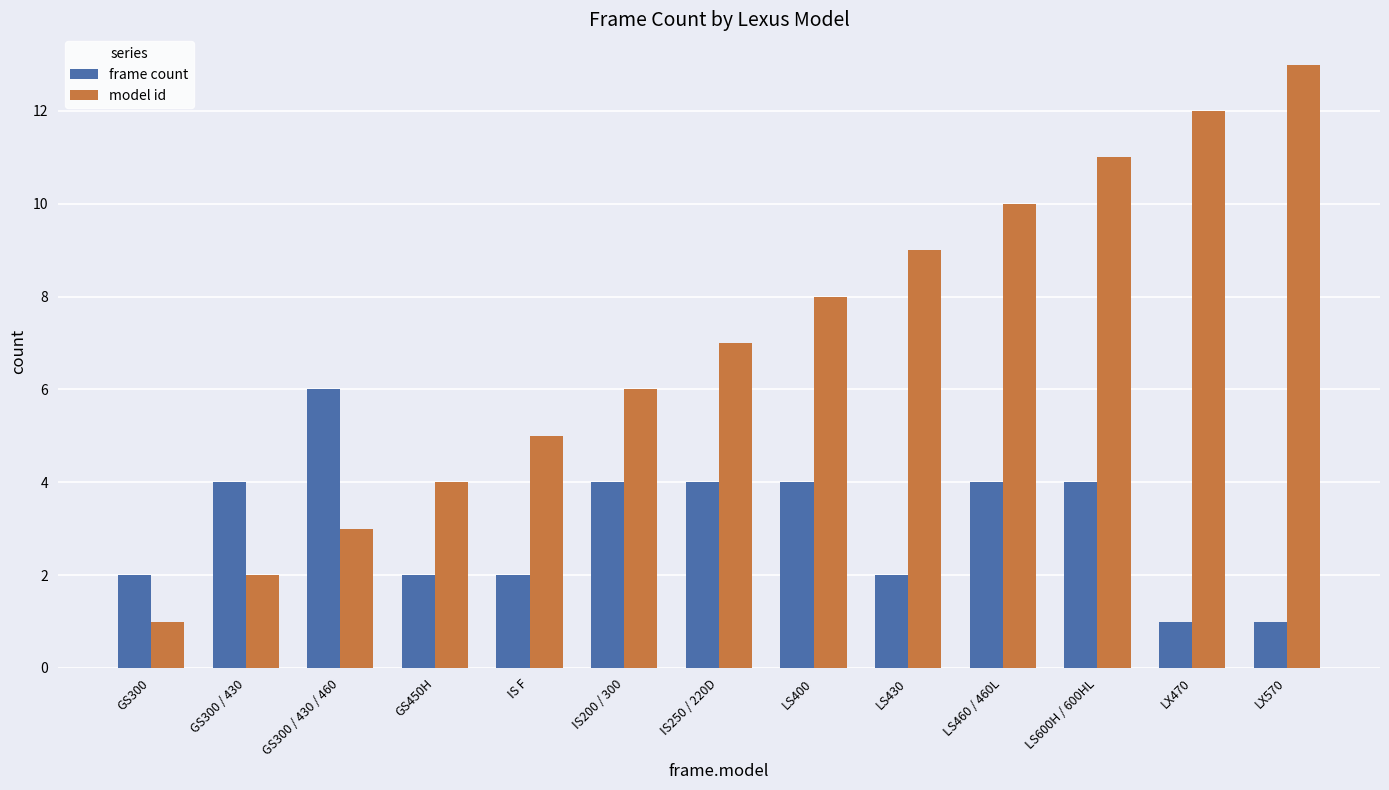

What is the value of the frame count bar at the 7th from the left?

4